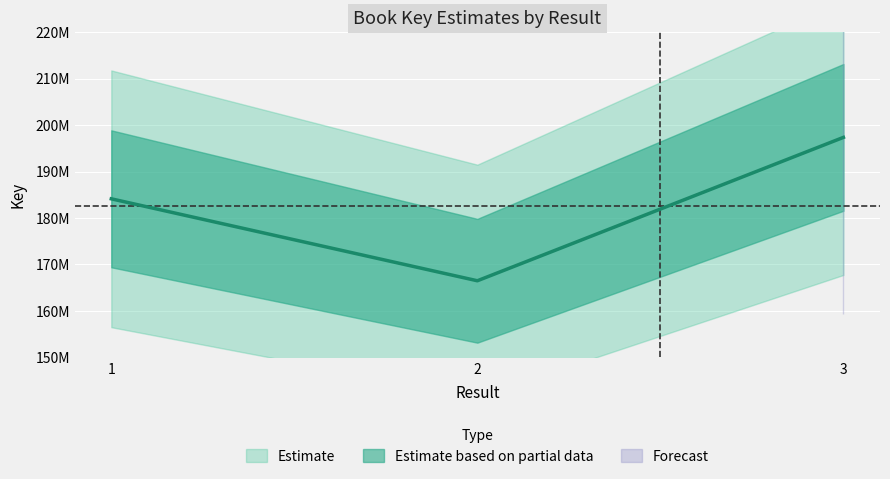

What is the value of the 1st point from the left?

184125130